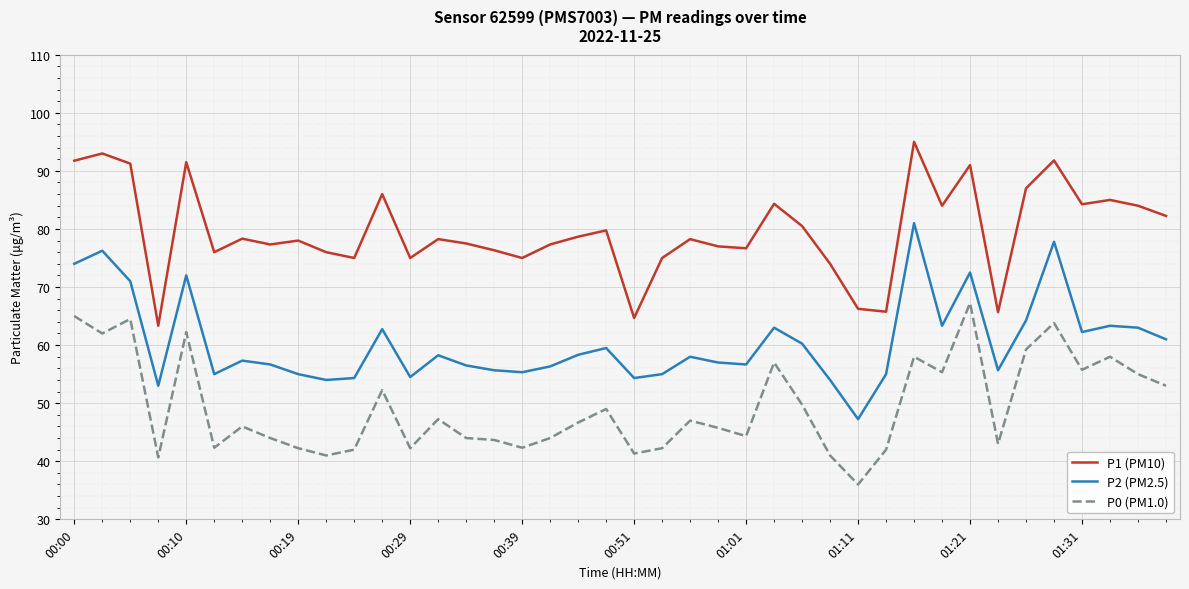

What is the sum of all P2 (PM2.5) values?

2420.4